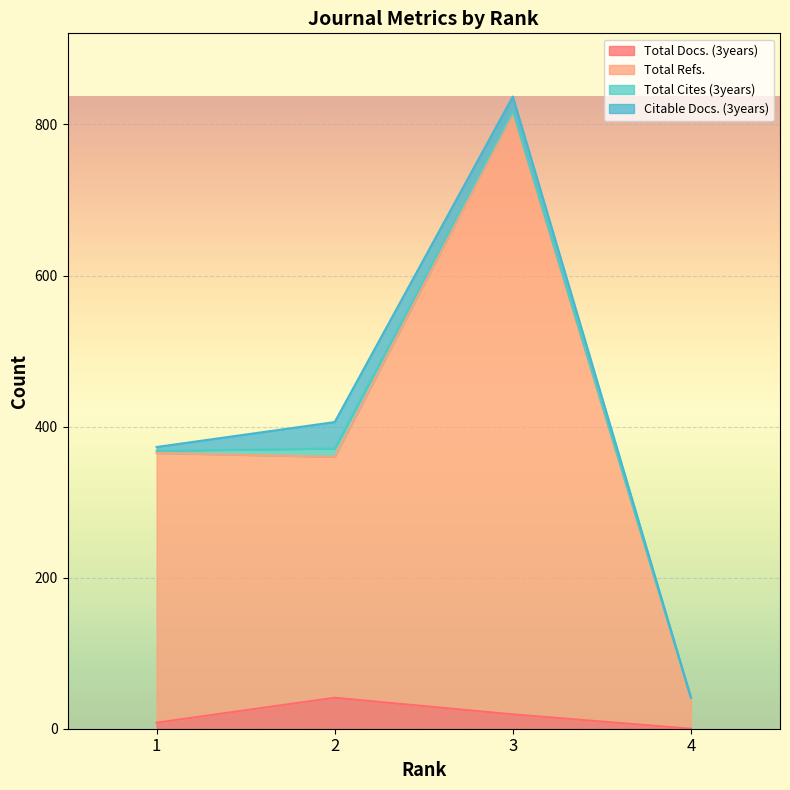

How many Total Docs. (3years) values are between 8 and 41?

3